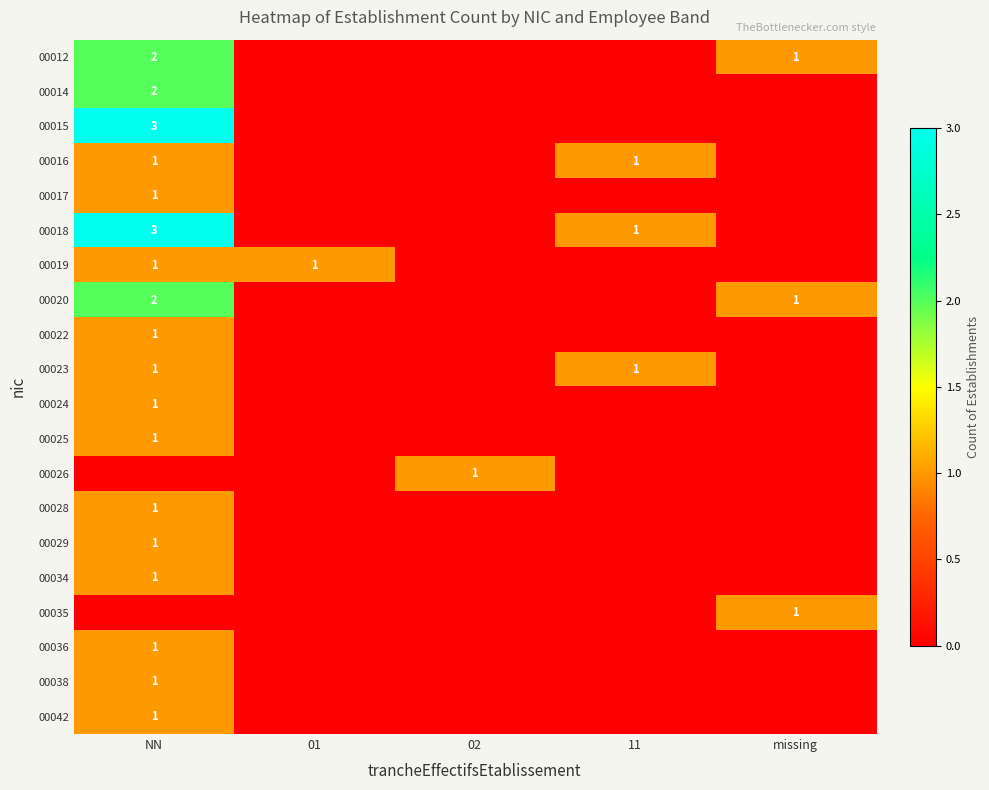

Is it true that 00020 equals 2 at missing?

False